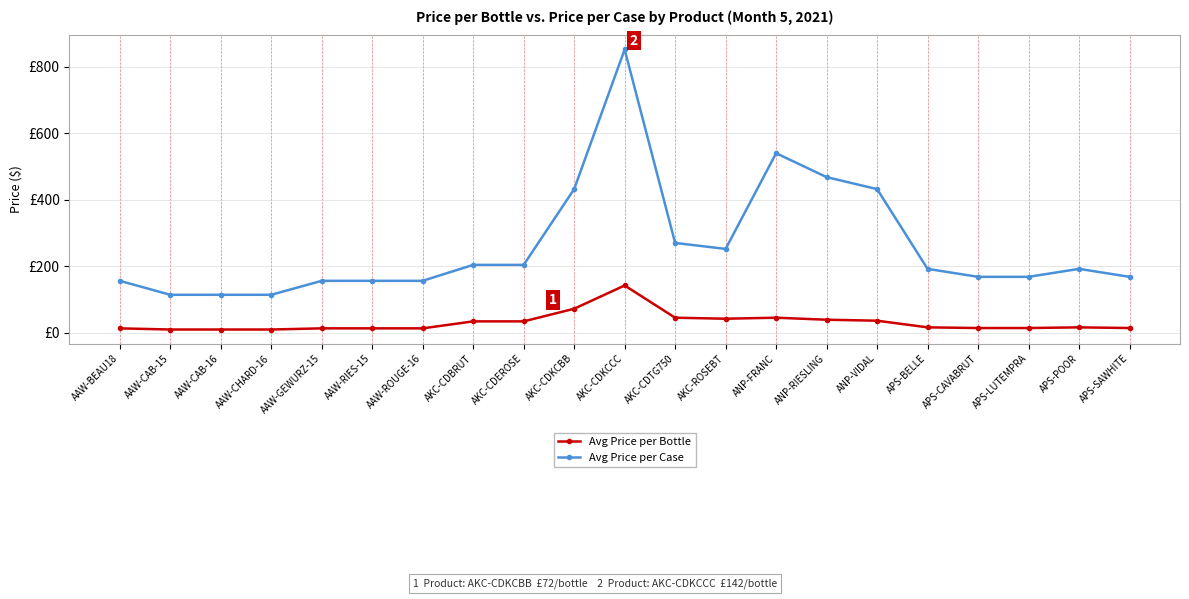

At how many categories does at least one series exceed 40?

21